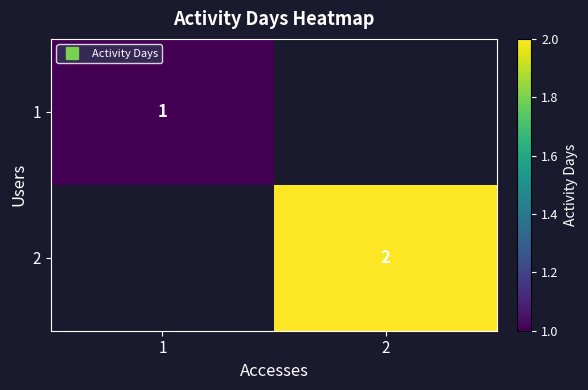

Which category has the highest value in the 2 series?

1